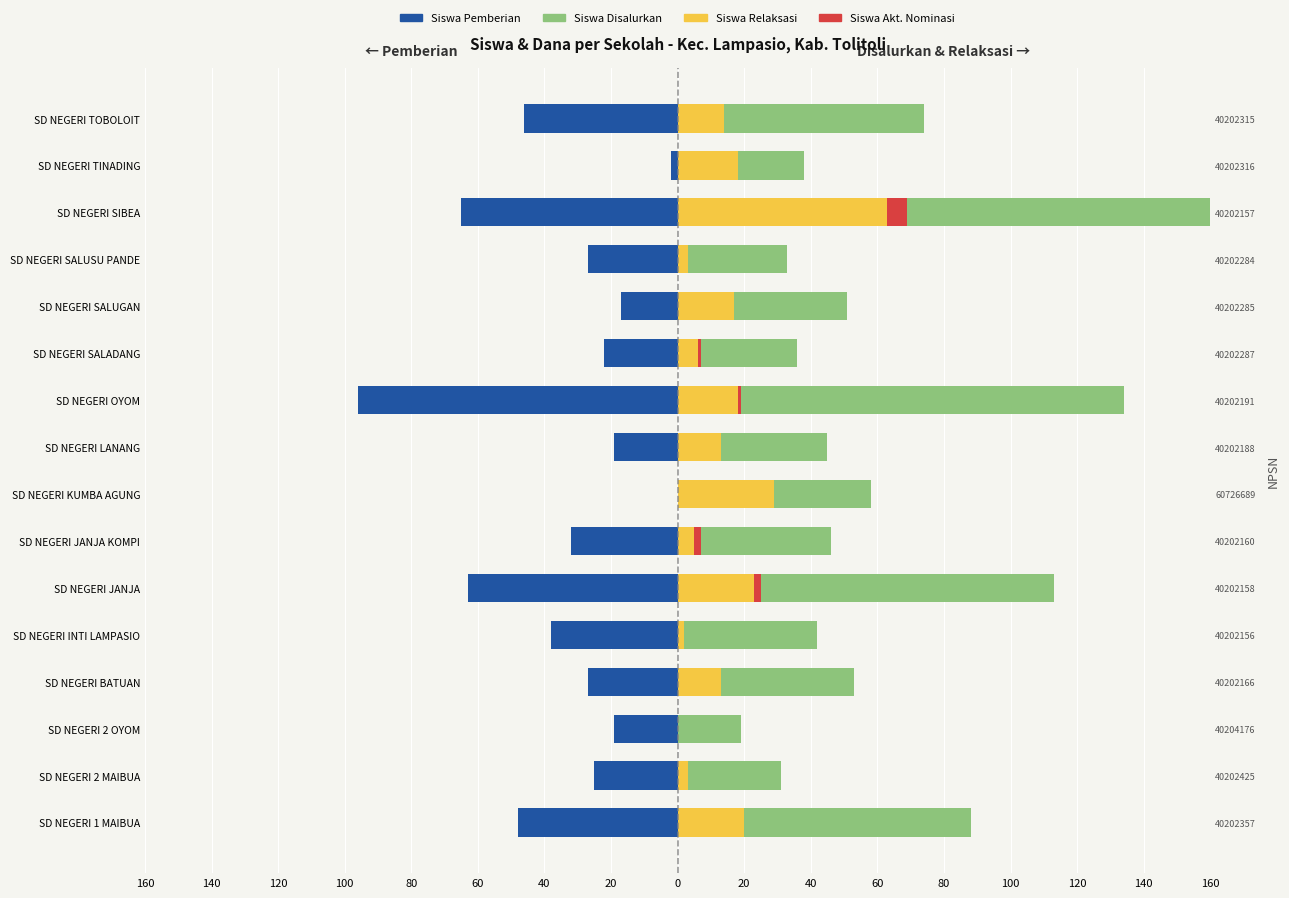

Which series has the largest total across all categories?

Siswa Disalurkan